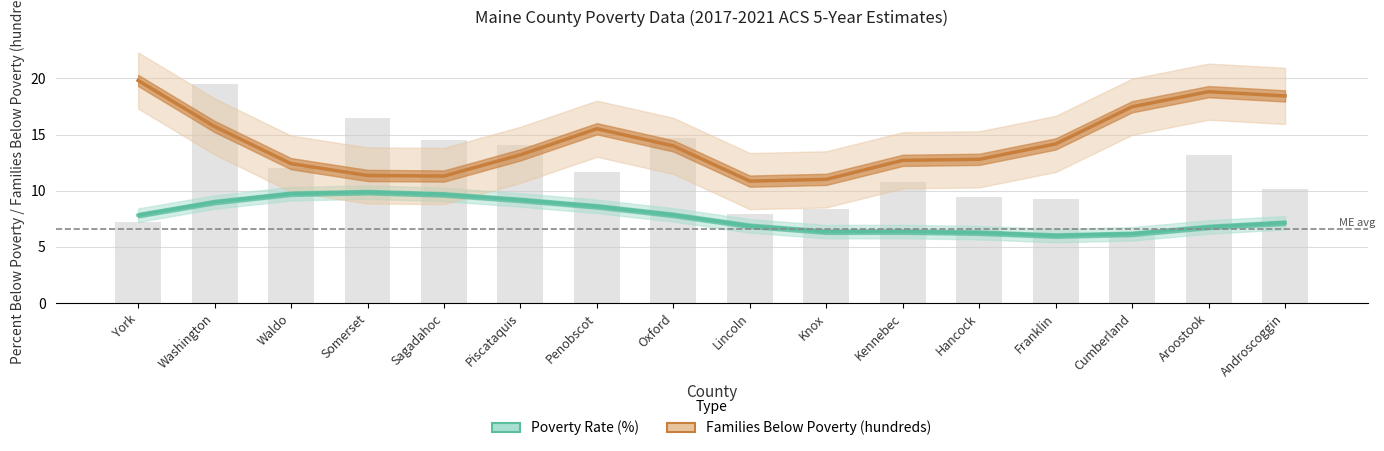

List the labels in order of Poverty Rate (%) value, smallest first.

Franklin, Cumberland, Hancock, Knox, Kennebec, Aroostook, Lincoln, Androscoggin, York, Oxford, Penobscot, Washington, Piscataquis, Sagadahoc, Waldo, Somerset